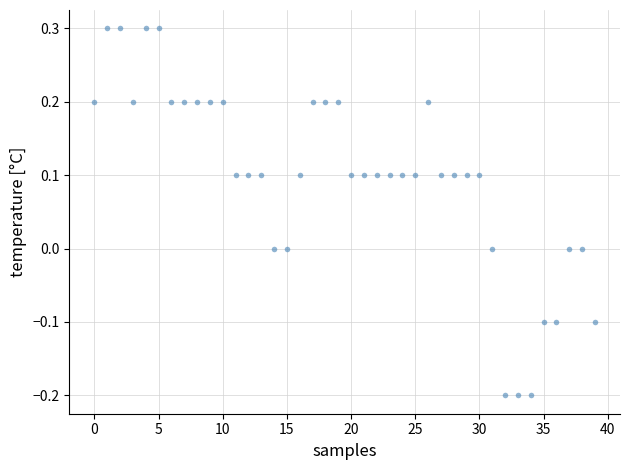

What is the range of Y values (max minus min)?

0.5